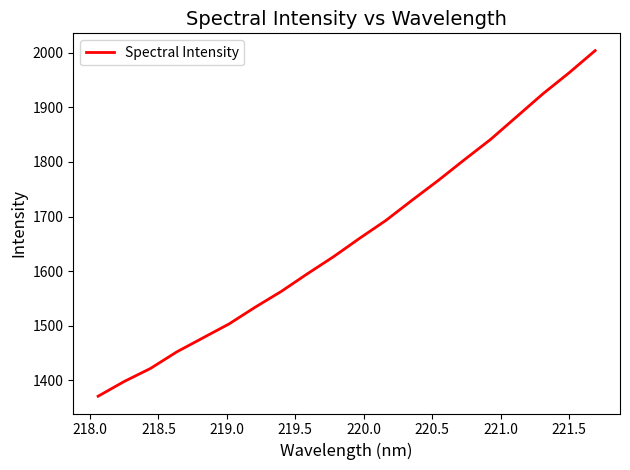

What is the average value?

1660.7